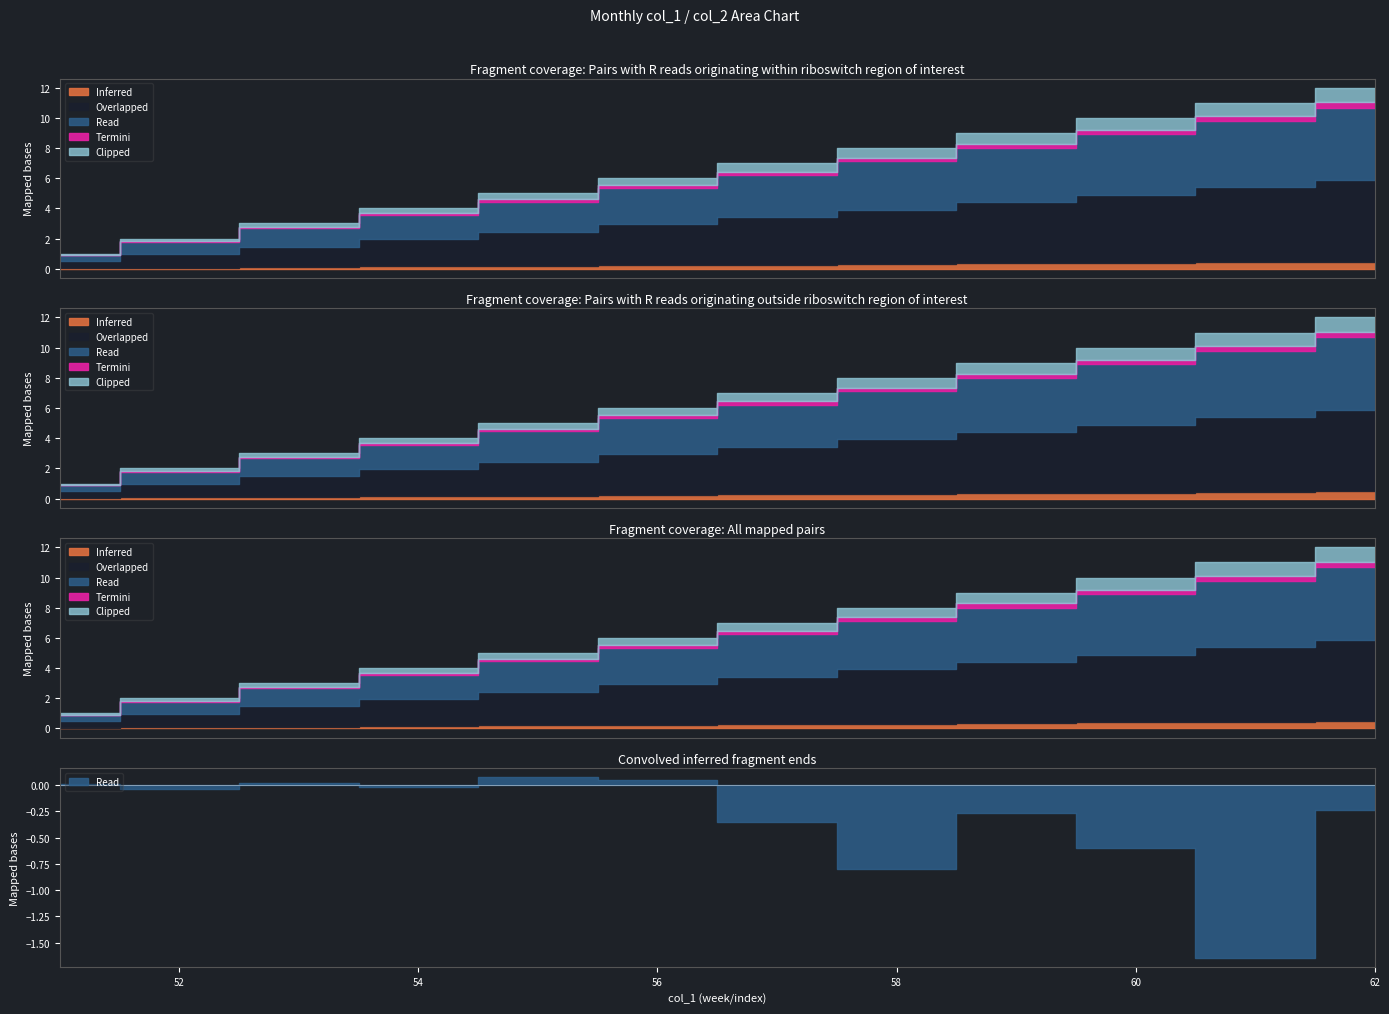

Approximately how many times larger is the value at 53 compared to 52?

1.5